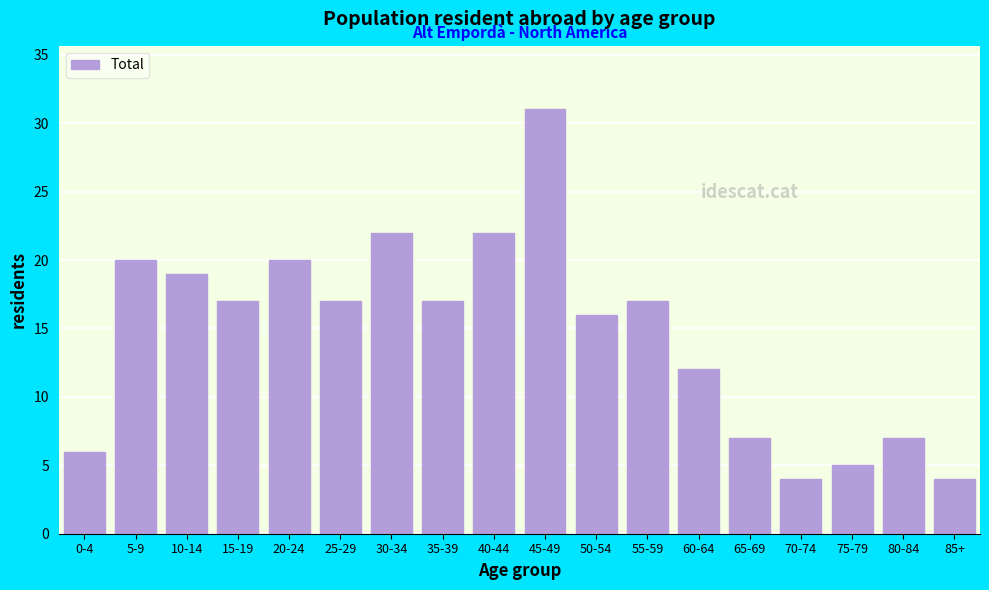

Reading left to right, list all the values displayed in this chart.

6	20	19	17	20	17	22	17	22	31	16	17	12	7	4	5	7	4